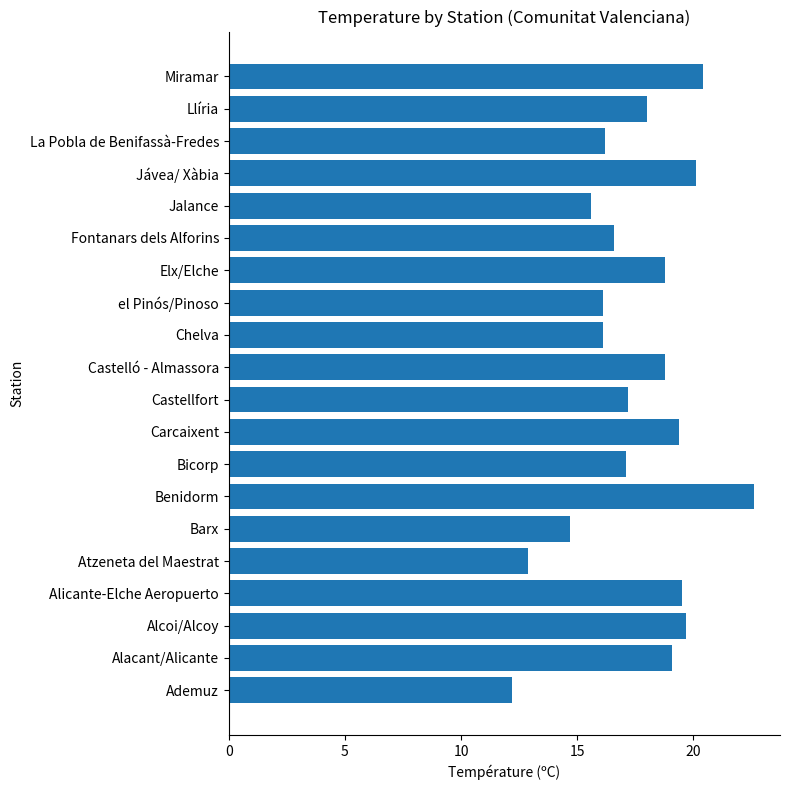

What is the approximate value at Benidorm?

22.6